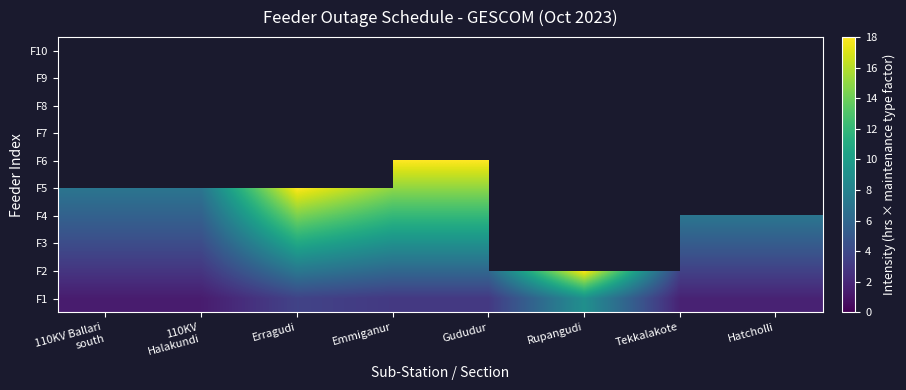

How many positive values does the F3 series have?

7